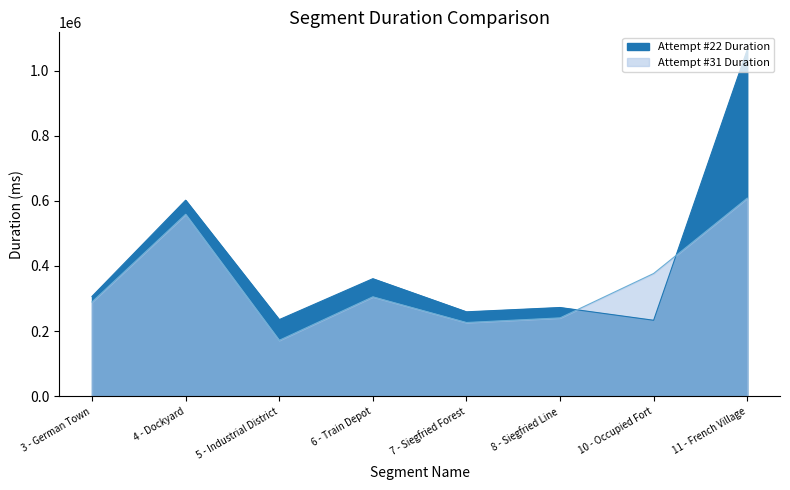

How many lines are shown in the chart?

2